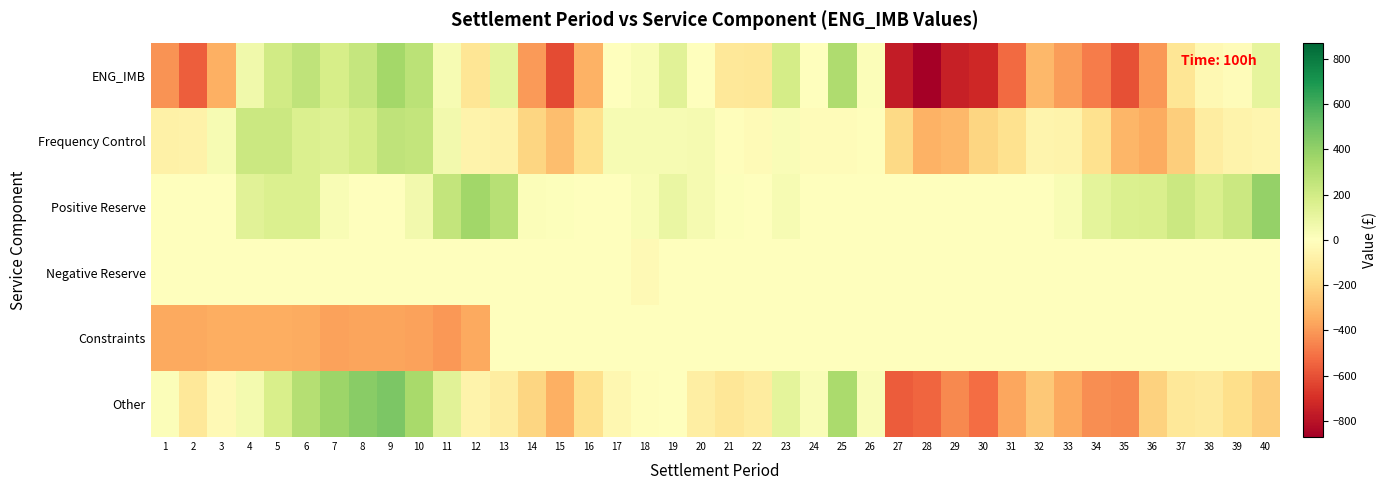

Reading right to left, what are all the values shown in this chart?

ENG_IMB: 40=111.8	39=-16.9	38=-40.6	37=-140.8	36=-407.9	35=-604.2	34=-476.8	33=-394.7	32=-311.9	31=-524.3	30=-726.5	29=-753.4	28=-871.2	27=-762.4	26=14.6	25=316.7	24=3.9	23=184.6	22=-132.9	21=-125.9	20=1.7	19=133.8	18=29.6	17=-5.4	16=-331.4	15=-615.6	14=-396.3	13=116.9	12=-138.7	11=38.9	10=273.3	9=348.0	8=239.2	7=178.2	6=264.5	5=203.9	4=64.9	3=-336.6	2=-558.5	1=-416.4
Frequency Control: 40=-48.6	39=-66.6	38=-95.5	37=-234.2	36=-352.9	35=-318.6	34=-158.2	33=-65.2	32=-57.6	31=-157.8	30=-204.9	29=-309.5	28=-328.3	27=-192.6	26=-11.2	25=-16.7	24=-17.0	23=26.8	22=-24.5	21=-7.1	20=46.0	19=38.0	18=35.6	17=38.0	16=-165.2	15=-286.3	14=-207.7	13=-74.2	12=-67.8	11=59.7	10=249.7	9=259.7	8=184.7	7=147.6	6=159.1	5=220.1	4=224.6	3=40.0	2=-72.4	1=-78.6
Positive Reserve: 40=391.9	39=221.2	38=165.8	37=220.8	36=165.3	35=158.3	34=117.0	33=29.1	32=0.0	31=0.0	30=0.0	29=0.0	28=0.0	27=0.0	26=0.0	25=0.0	24=0.0	23=38.6	22=0.0	21=12.1	20=46.8	19=91.9	18=32.9	17=0.0	16=0.0	15=10.0	14=16.2	13=286.8	12=354.5	11=248.2	10=60.6	9=0.2	8=0.0	7=32.2	6=157.5	5=157.5	4=133.1	3=0.0	2=0.0	1=0.0
Negative Reserve: 40=0.0	39=0.0	38=0.0	37=0.0	36=0.0	35=0.0	34=0.0	33=0.0	32=0.0	31=0.0	30=0.0	29=0.0	28=0.0	27=0.0	26=0.0	25=0.0	24=0.0	23=0.0	22=0.0	21=0.0	20=0.0	19=0.0	18=-30.0	17=0.0	16=0.0	15=0.0	14=0.0	13=0.0	12=0.0	11=0.0	10=0.0	9=0.0	8=0.0	7=0.0	6=0.0	5=0.0	4=0.0	3=0.0	2=0.0	1=0.0
Constraints: 40=0.0	39=0.0	38=0.0	37=0.0	36=0.0	35=0.0	34=0.0	33=0.0	32=0.0	31=0.0	30=0.0	29=0.0	28=0.0	27=0.0	26=0.0	25=0.0	24=0.0	23=0.0	22=0.0	21=0.0	20=0.0	19=0.0	18=0.0	17=0.0	16=0.0	15=0.0	14=0.0	13=0.0	12=-359.5	11=-402.8	10=-375.4	9=-372.5	8=-372.5	7=-375.1	6=-348.9	5=-345.0	4=-345.0	3=-345.4	2=-357.5	1=-357.5
Other: 40=-231.6	39=-171.5	38=-110.8	37=-127.4	36=-220.3	35=-443.9	34=-435.6	33=-358.7	32=-254.3	31=-366.5	30=-521.6	29=-443.8	28=-542.9	27=-569.8	26=25.8	25=333.4	24=20.9	23=119.2	22=-108.5	21=-131.0	20=-91.1	19=3.9	18=-8.9	17=-43.4	16=-166.1	15=-339.3	14=-204.8	13=-95.7	12=-65.9	11=133.7	10=338.5	9=460.7	8=427.1	7=373.5	6=296.8	5=171.3	4=52.1	3=-31.2	2=-128.6	1=19.7